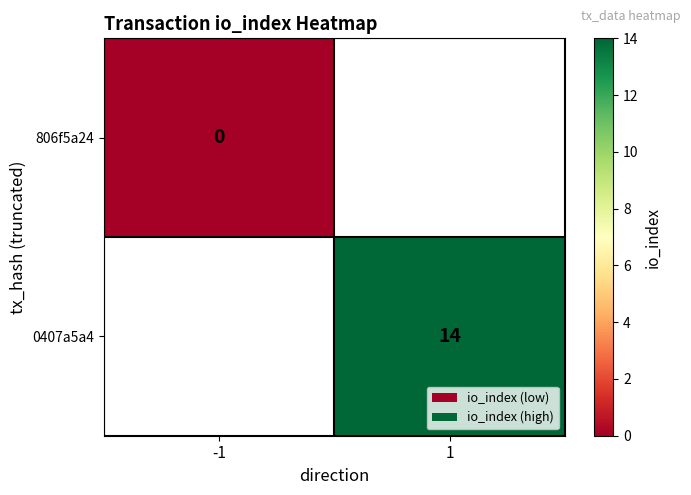

The 0407a5a4 series shows 7 at 1. True or false?

False